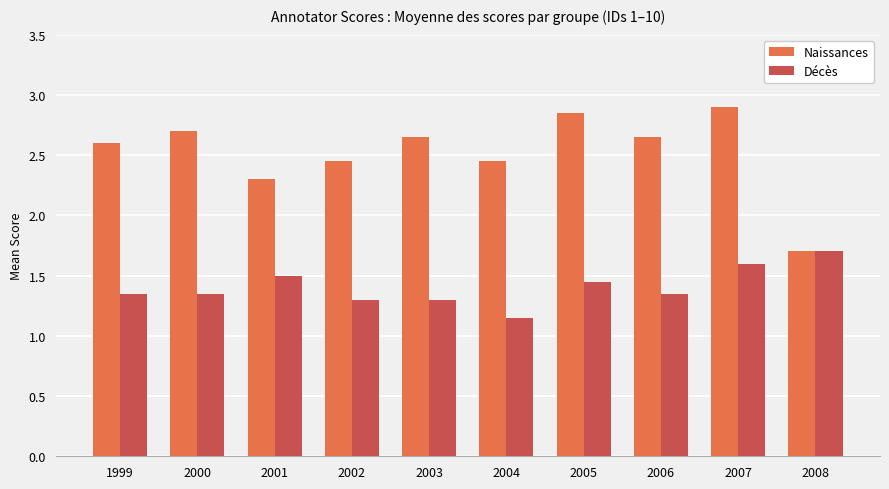

What is the highest value of the Décès series?

1.7